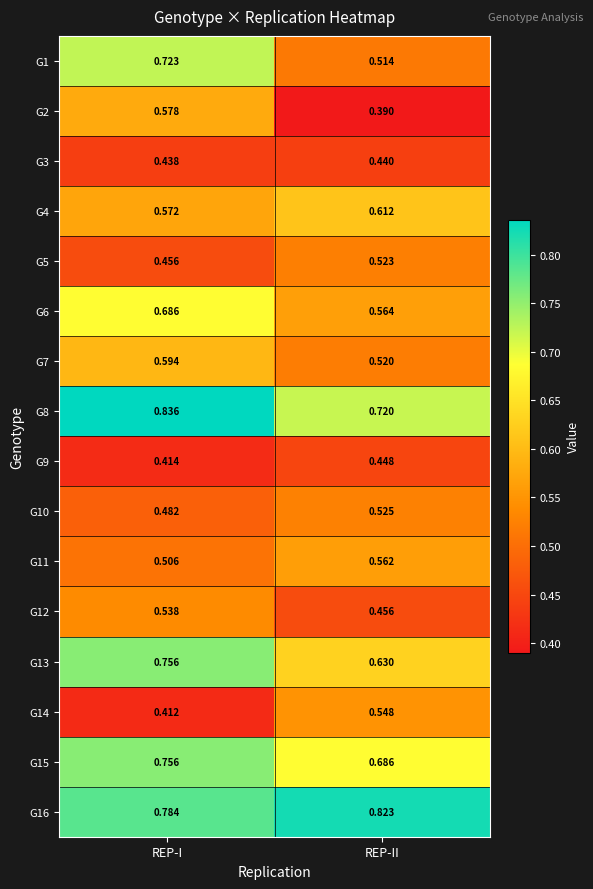

Which series has the largest total across all categories?

G16